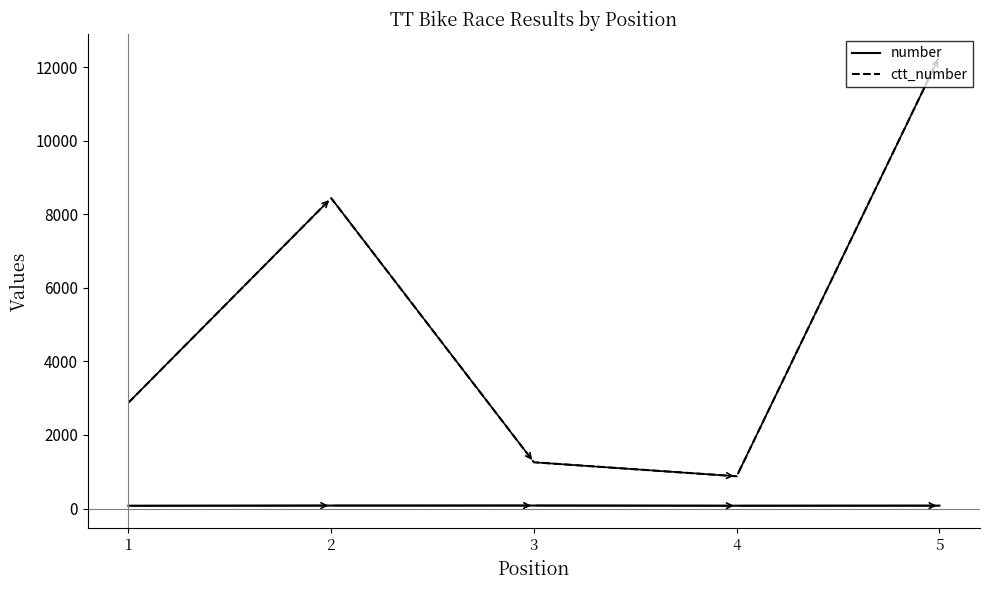

What is the highest value of the ctt_number series?

12296